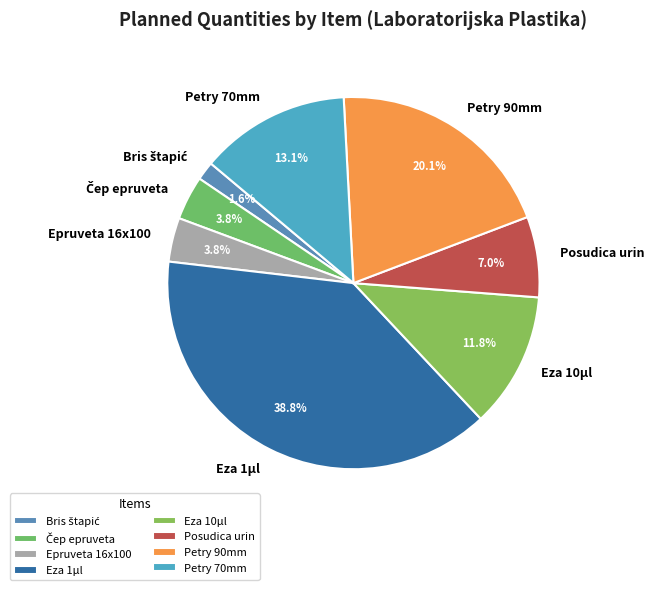

How many segments does this pie chart have?

8